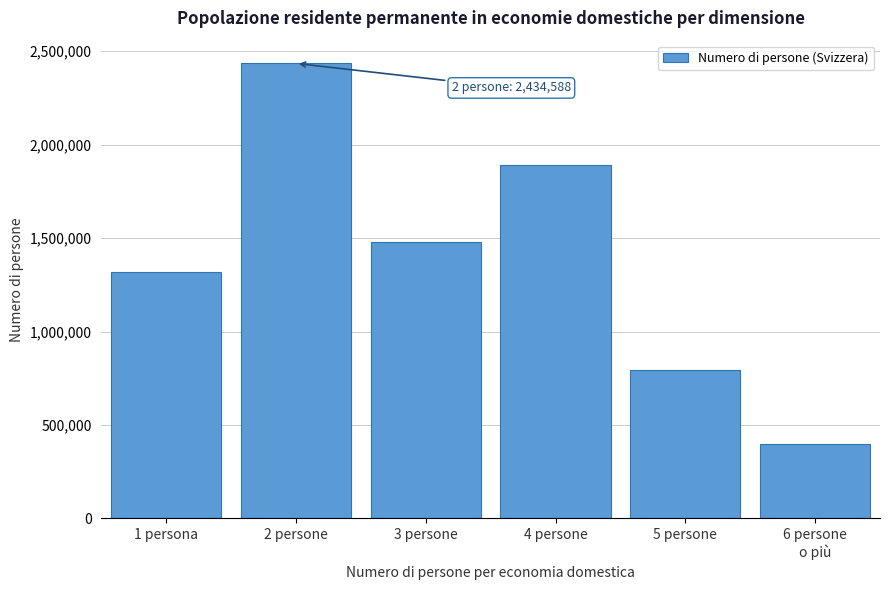

Reading left to right, list all the values displayed in this chart.

1320230	2434588	1477575	1892056	792445	400162